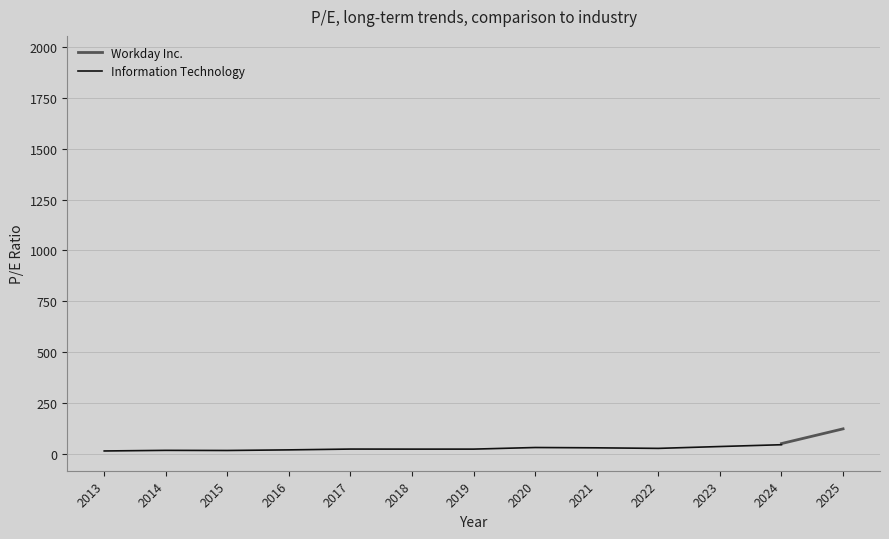

Is the value of Information Technology at 2020 greater than the value of Workday Inc. at 2013?

No